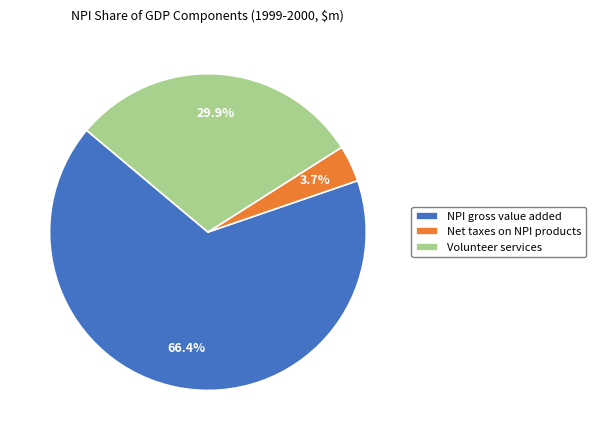

To the nearest percent, what is the difference between the Volunteer services and Net taxes on NPI products slice percentages?

26%